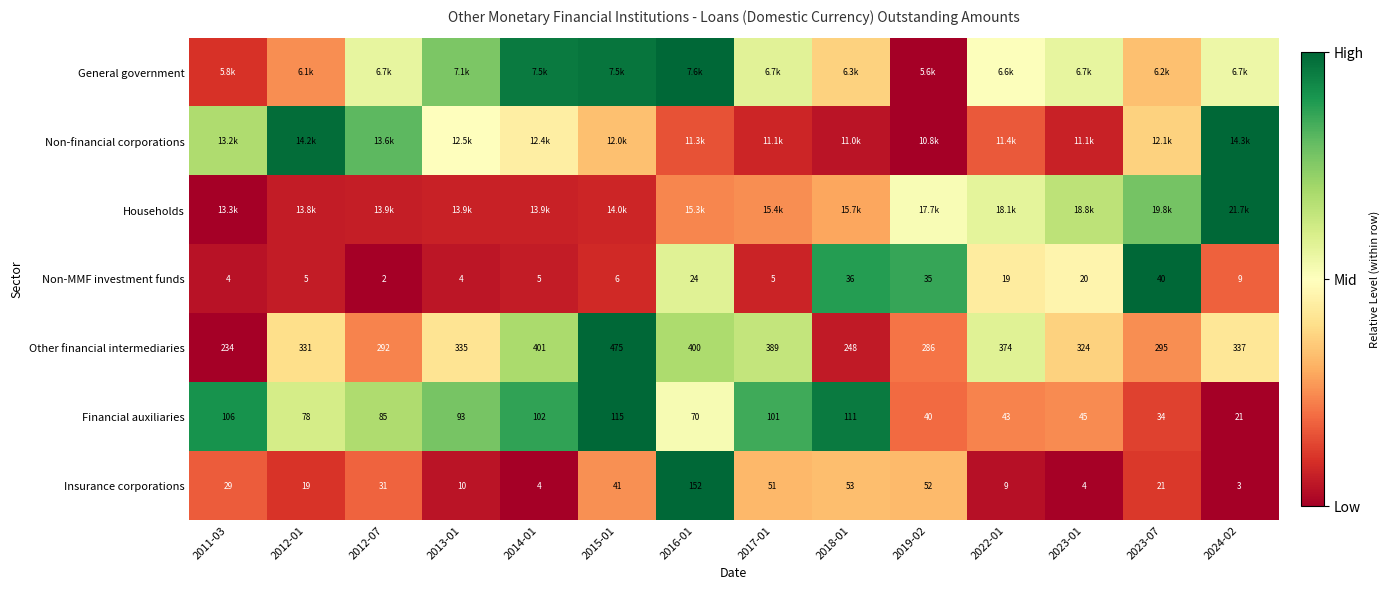

List the labels in order of Non-financial corporations value, largest first.

2024-02, 2012-01, 2012-07, 2011-03, 2013-01, 2014-01, 2023-07, 2015-01, 2022-01, 2016-01, 2017-01, 2023-01, 2018-01, 2019-02